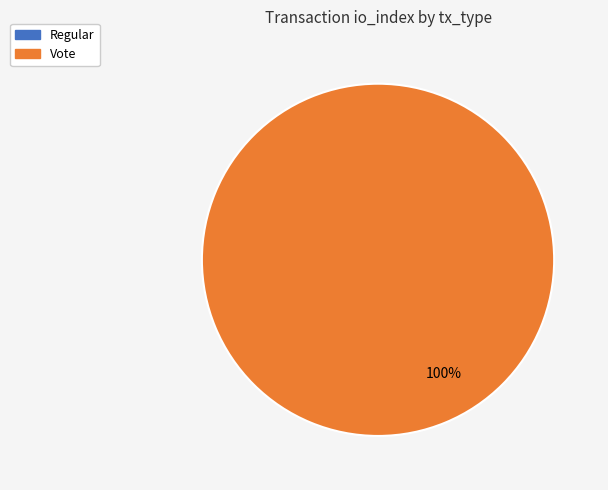

Count the number of slices in the pie.

2